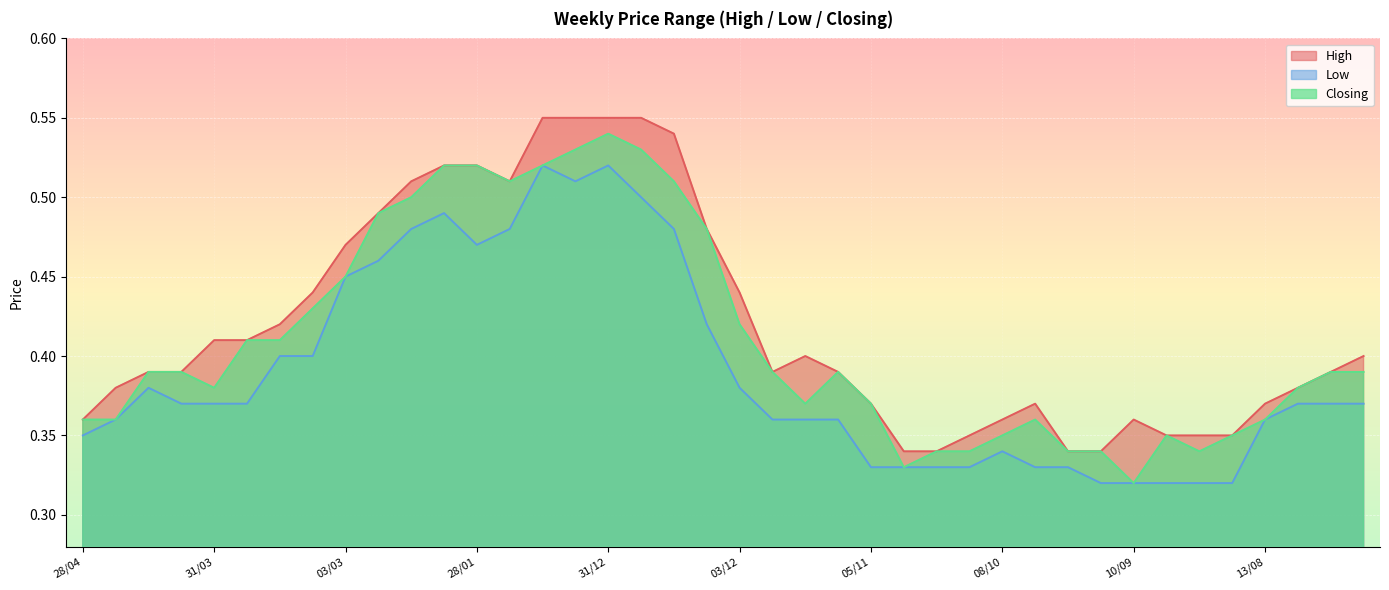

True or false: High and Closing intersect in this chart.

False